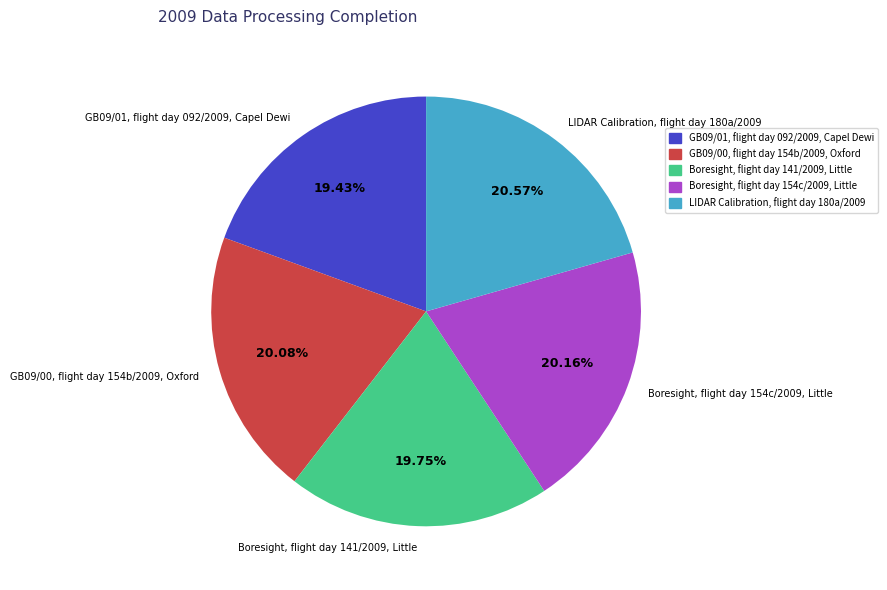

Is Boresight, flight day 141/2009, Little the majority of the pie?

No